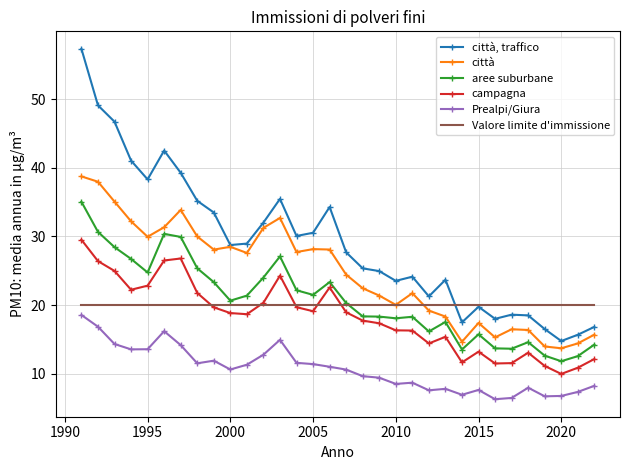

Which series has the largest total across all categories?

città, traffico